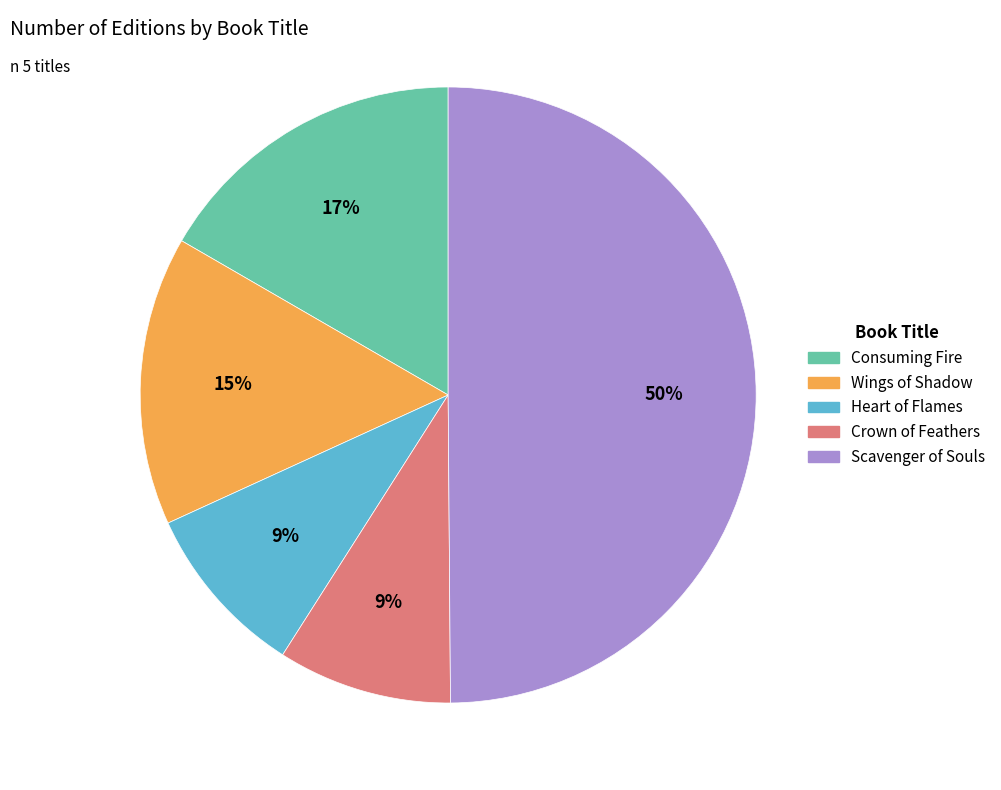

Is it true that Wings of Shadow is 1% of the pie?

False